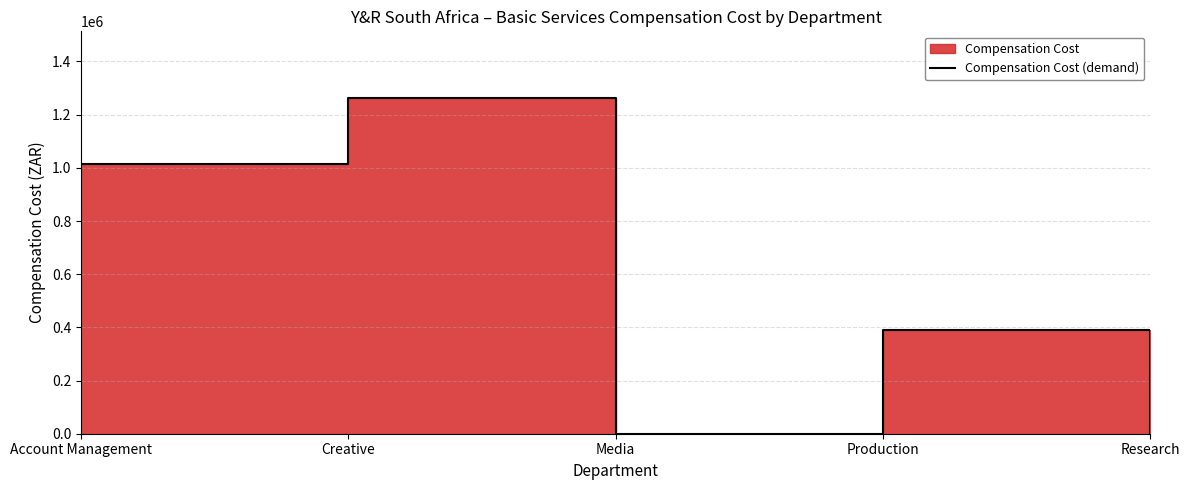

What is the average value?

533040